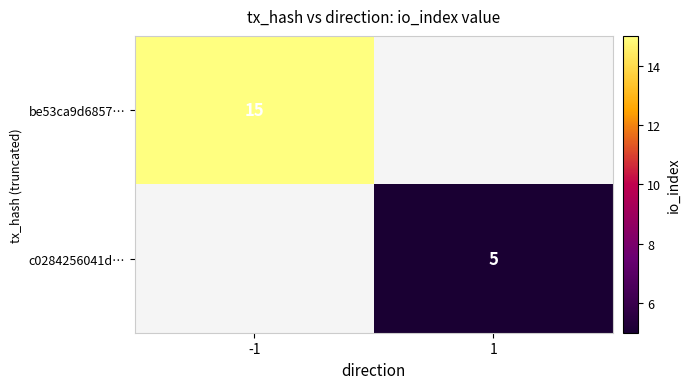

How many data points does each series have?

2